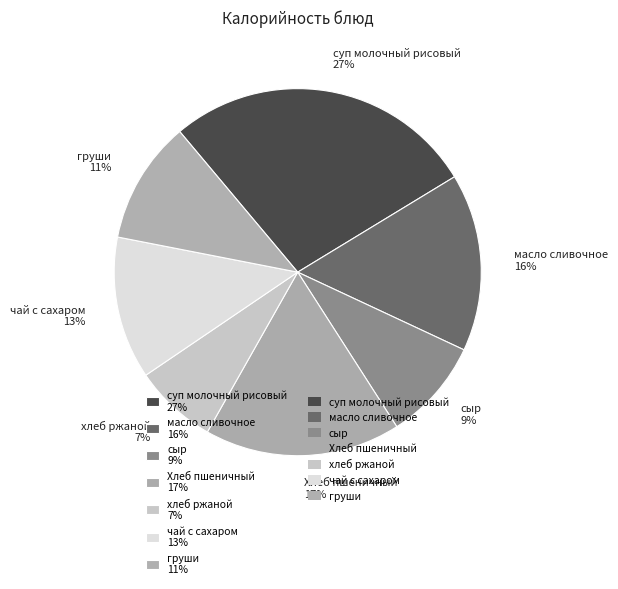

How many slices are in this pie chart?

7